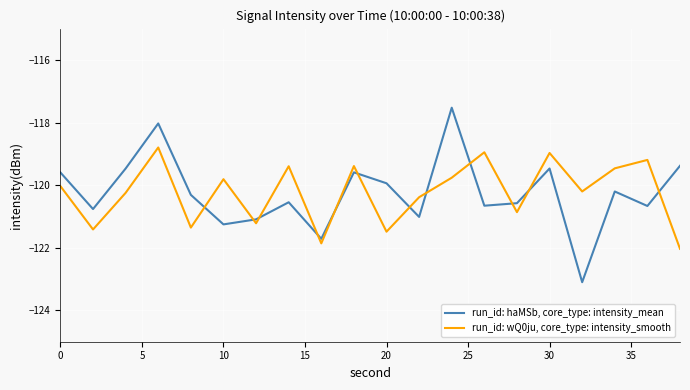

Which series ends up on top after the final intersection of run_id: haMSb, core_type: intensity_mean and run_id: wQ0ju, core_type: intensity_smooth?

run_id: haMSb, core_type: intensity_mean